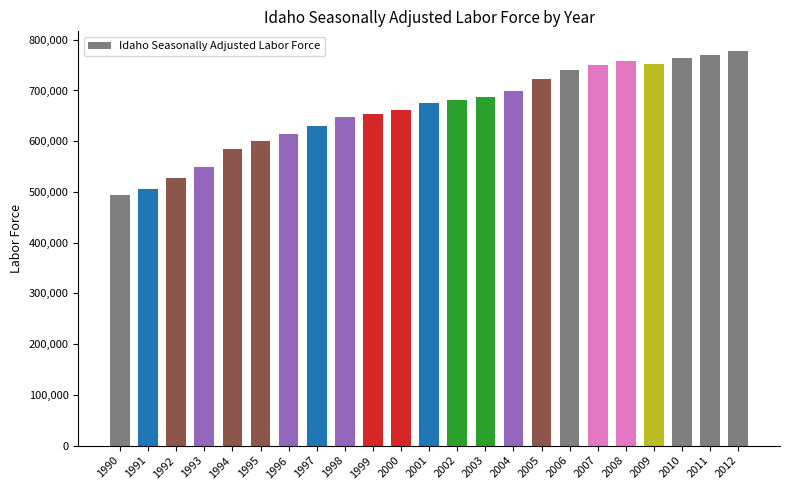

What is the value of the 12th bar from the left?

674988.8